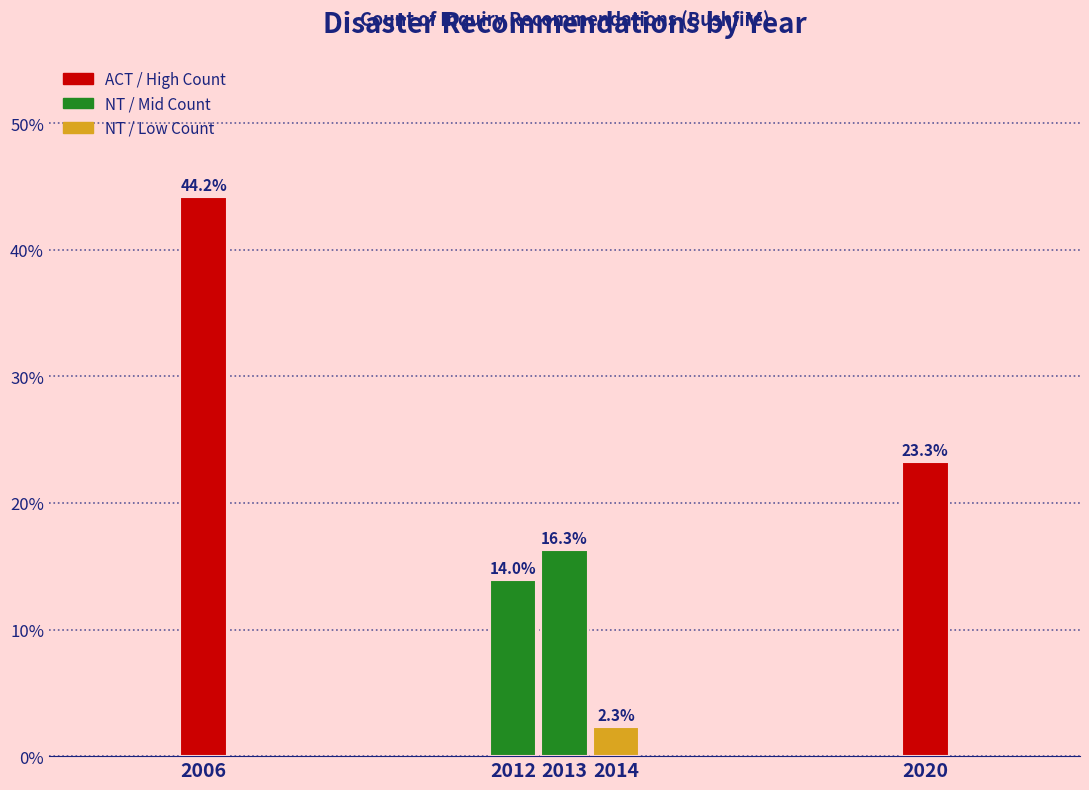

Reading left to right, list all the values displayed in this chart.

2006=44.2	2012=14.0	2013=16.3	2014=2.3	2020=23.3